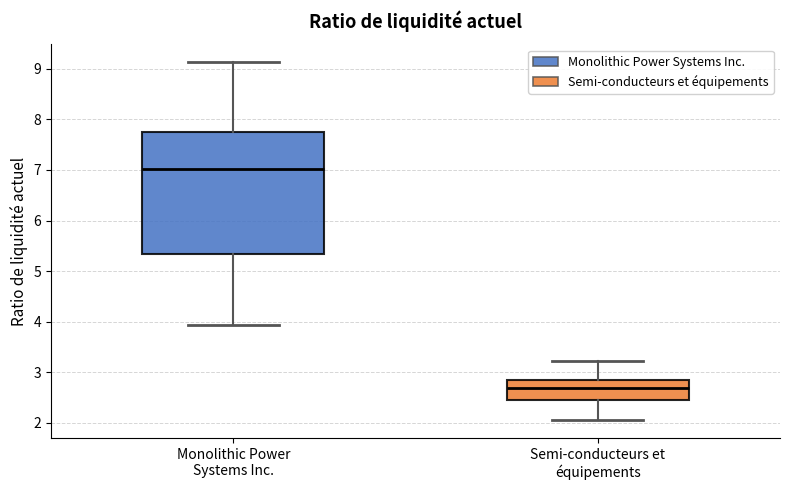

Reading left to right, read every box against the y-axis: the position of its median line, the range the box covers, and the ends of its whiskers. The values are not printed on the chart, so give them approximately, as read against the axis.

Monolithic Power Systems Inc.: median 7.0, box 5.3 to 7.7, whiskers 3.9 to 9.1
Semi-conducteurs et équipements: median 2.7, box 2.4 to 2.8, whiskers 2.1 to 3.2